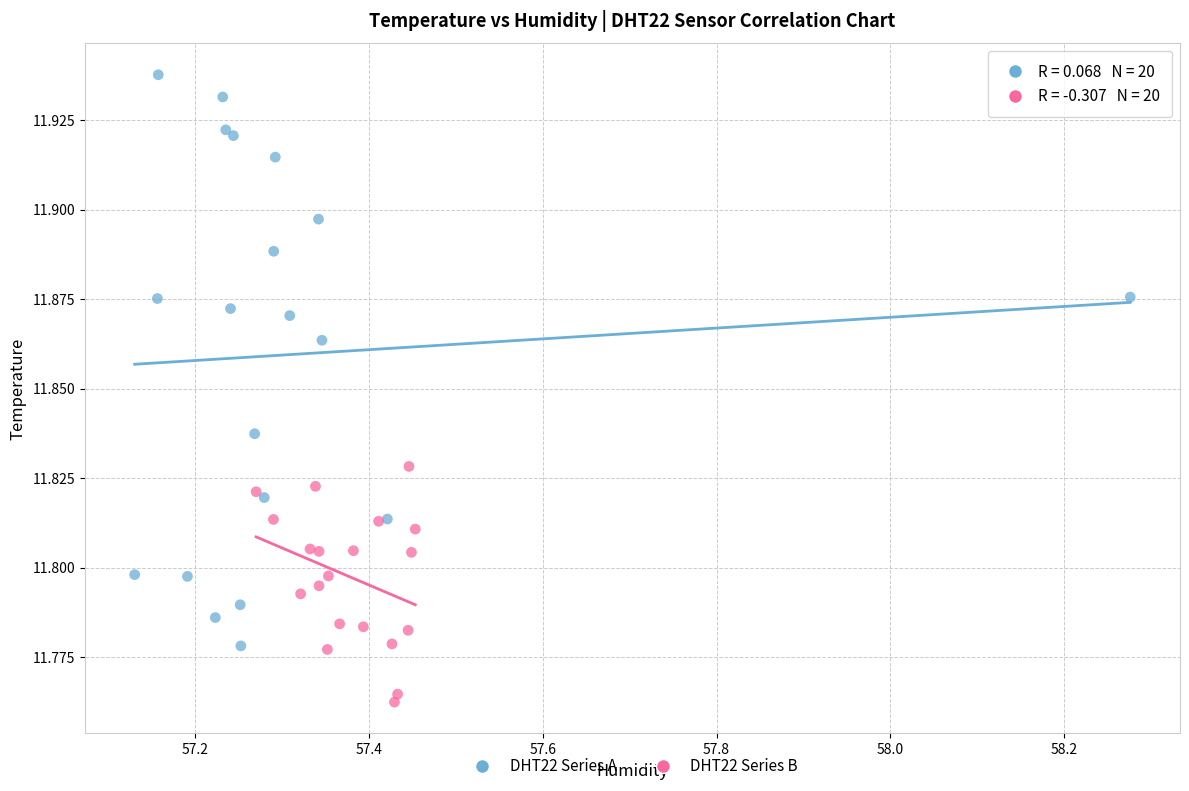

What are all the series names shown in the legend?

DHT22 Series A, DHT22 Series B